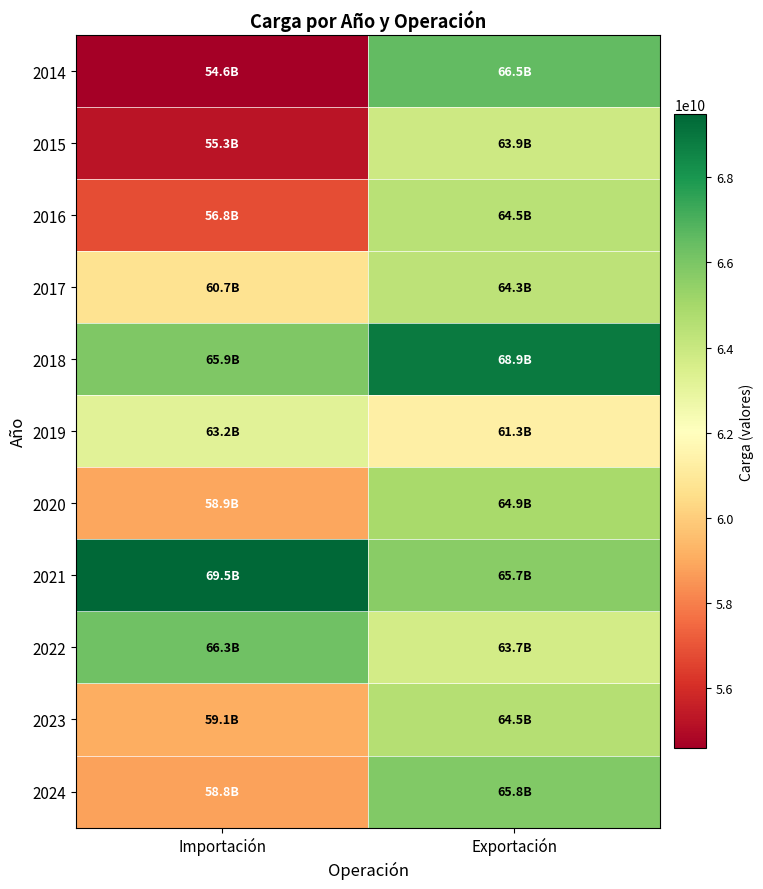

What is the maximum value shown in the chart?

69481500812.2